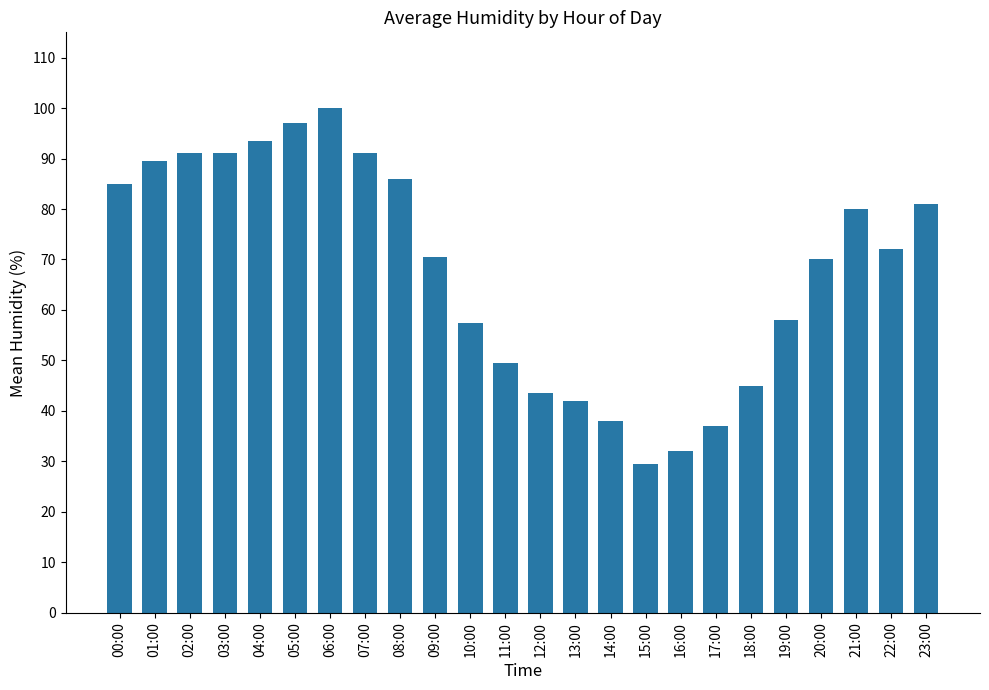

What is the label of the 22nd bar from the right?

02:00